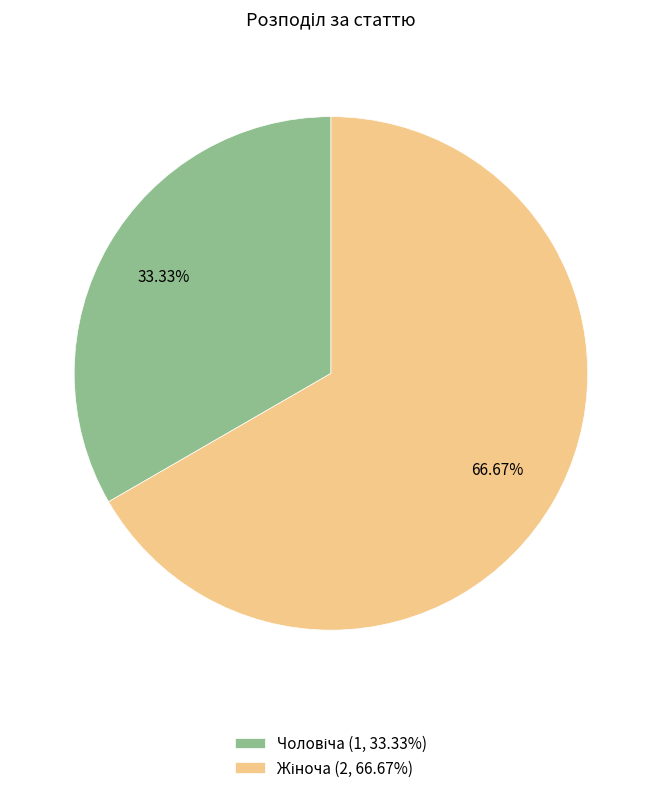

Is there any slice that represents more than half of the pie?

Yes